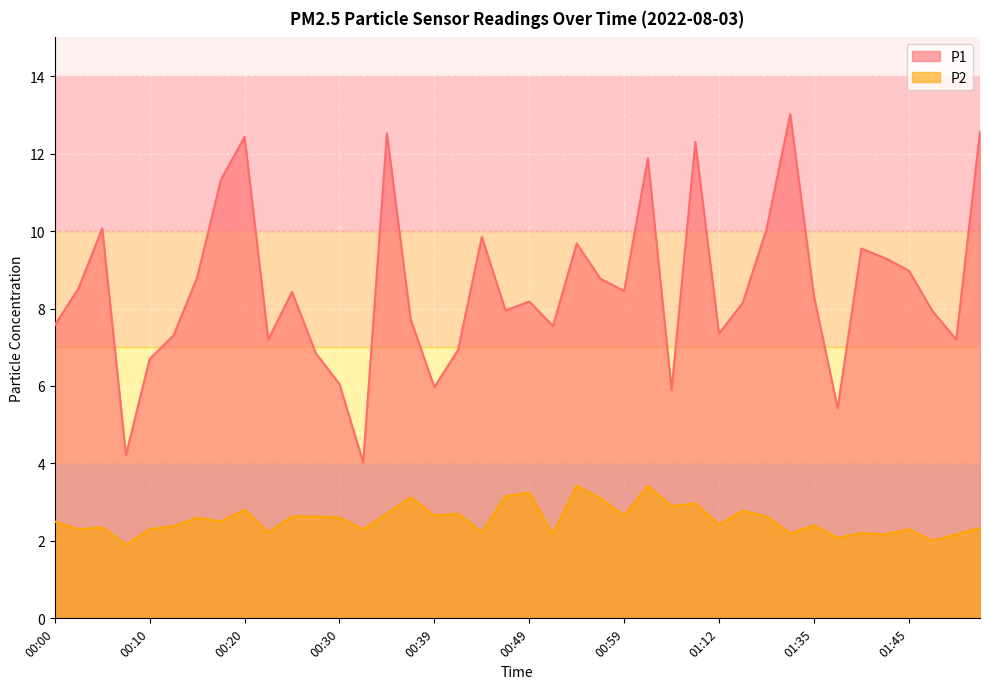

True or false: P2 has a value of 2.4 at 01:12.

True